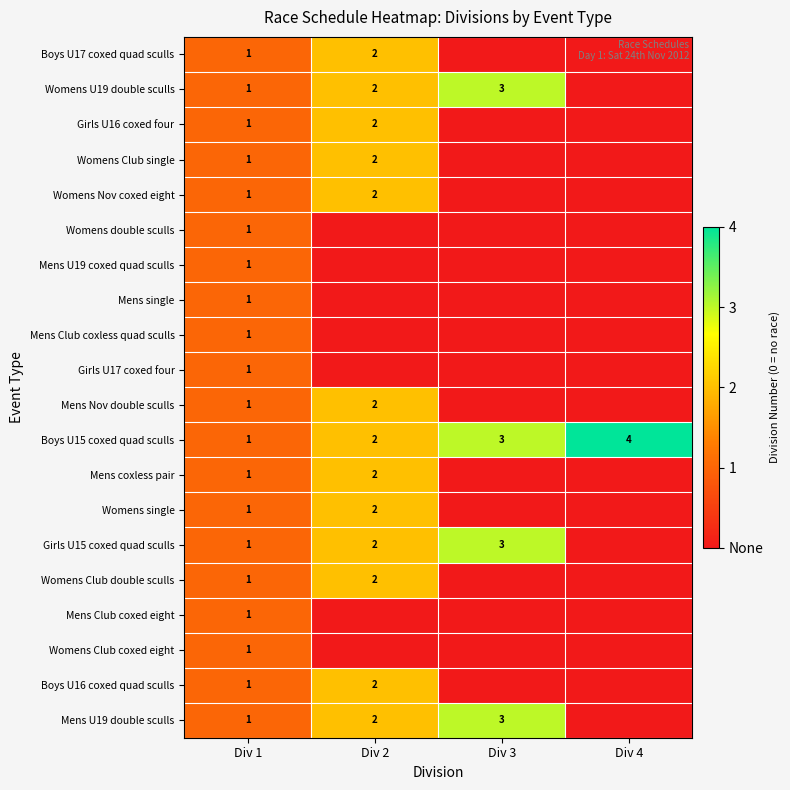

What is the difference between the maximum and minimum values in the Boys U15 coxed quad sculls series?

3